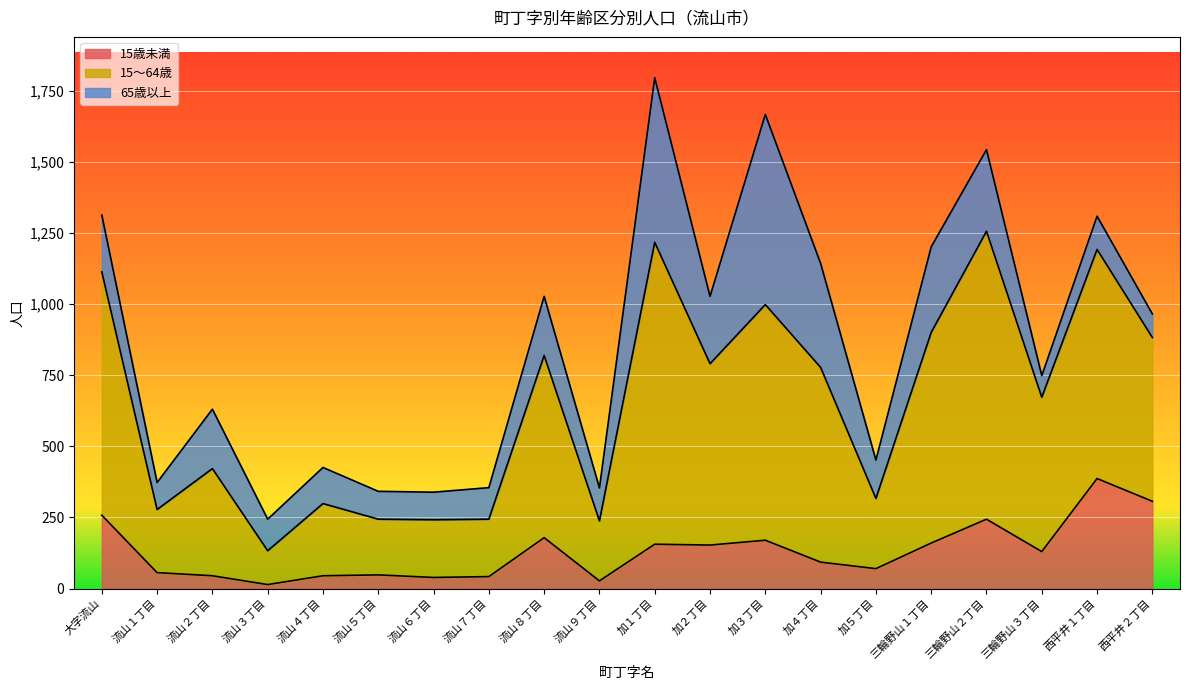

Where is the first local maximum for 15歳未満?

流山５丁目